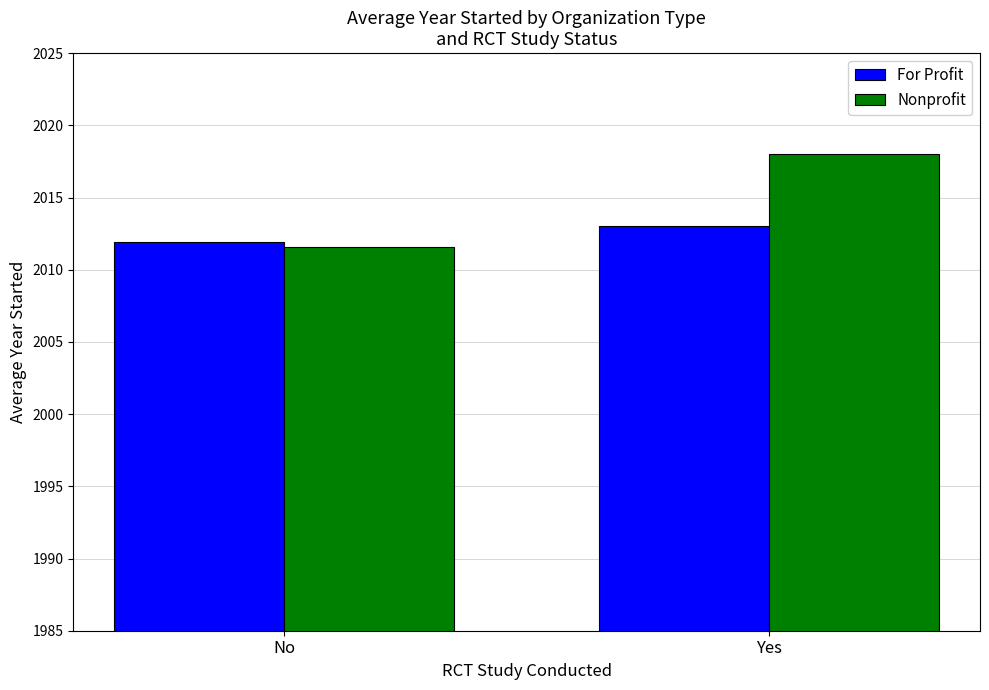

Are the bars grouped side by side (vs. stacked)?

Yes